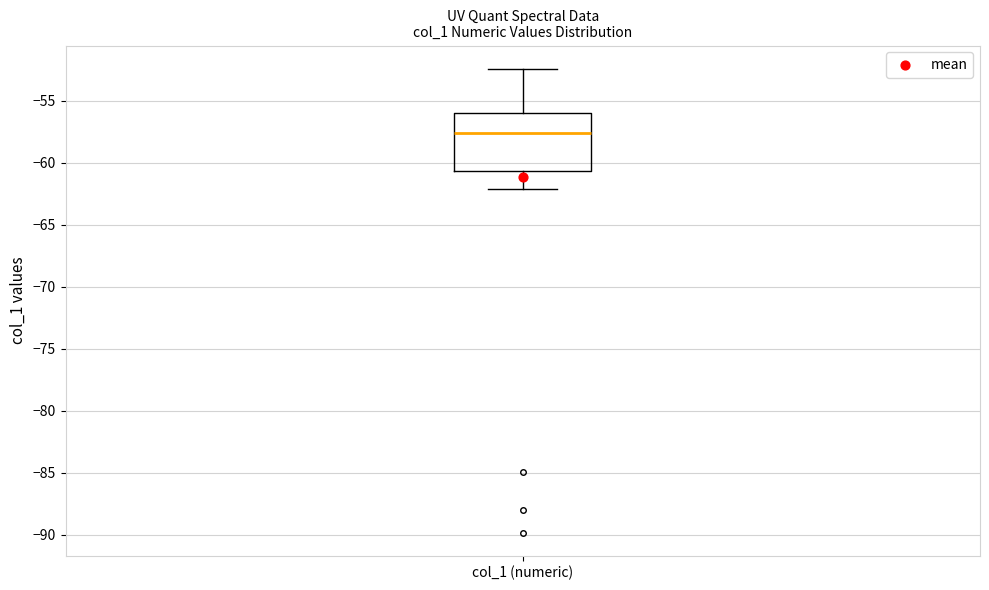

Transcribe this box plot: give where the median line is, the range the box spans, and where the two whiskers end, as read against the y-axis. The values are not printed on the chart, so give them approximately, as read against the axis.

median -57.5, box -60.5 to -56.0, whiskers -62.0 to -52.5